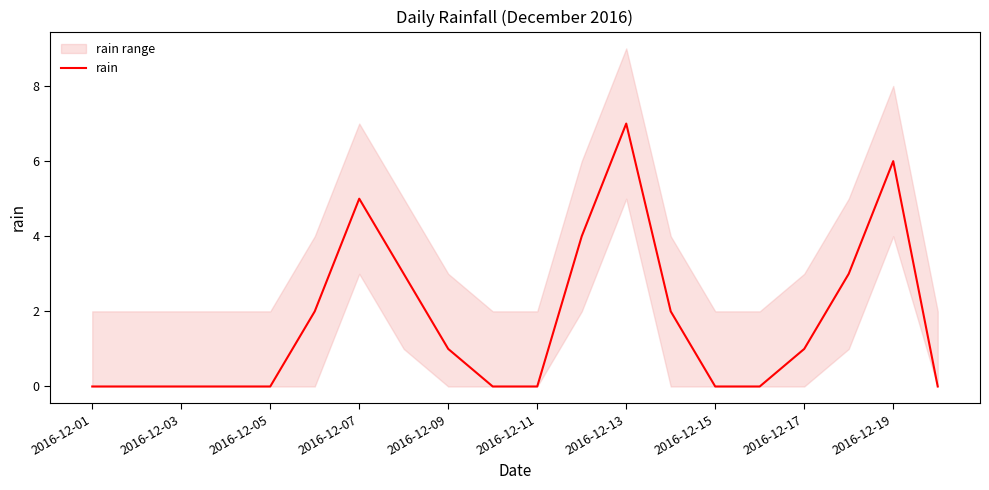

What is the value of the 7th point from the left?

5